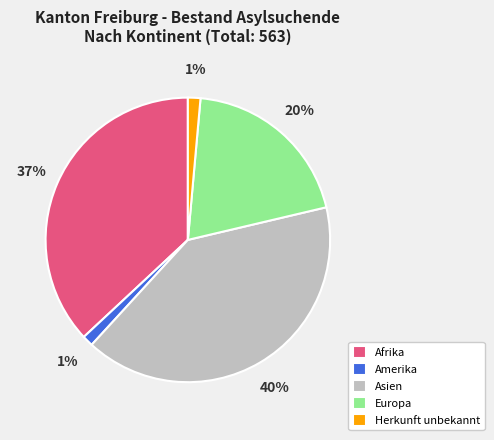

To the nearest percent, what portion does Amerika represent?

1%